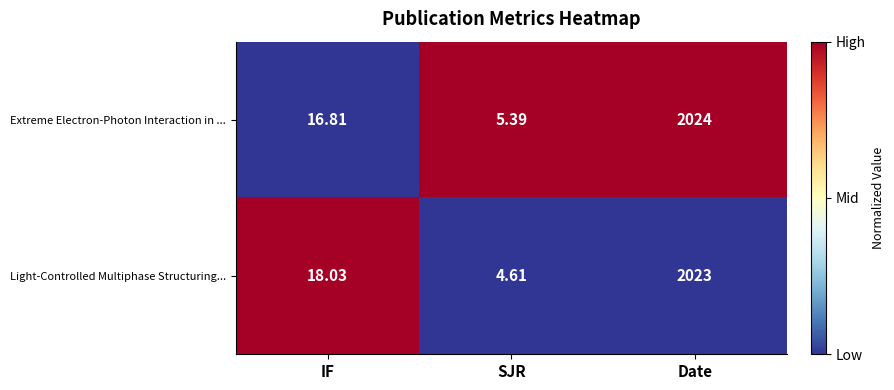

At which label does Extreme Electron-Photon Interaction in ... first exceed 16?

IF